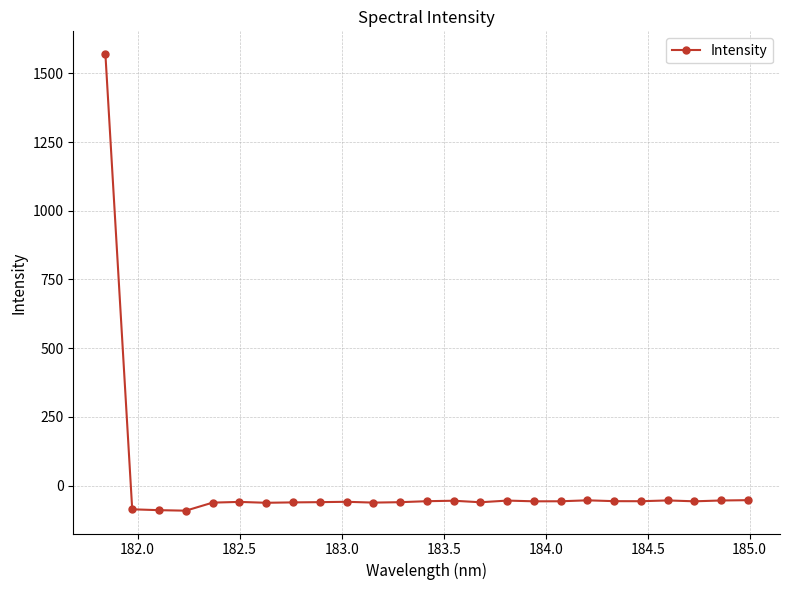

True or false: the data has more than 2 interior local peaks.

True